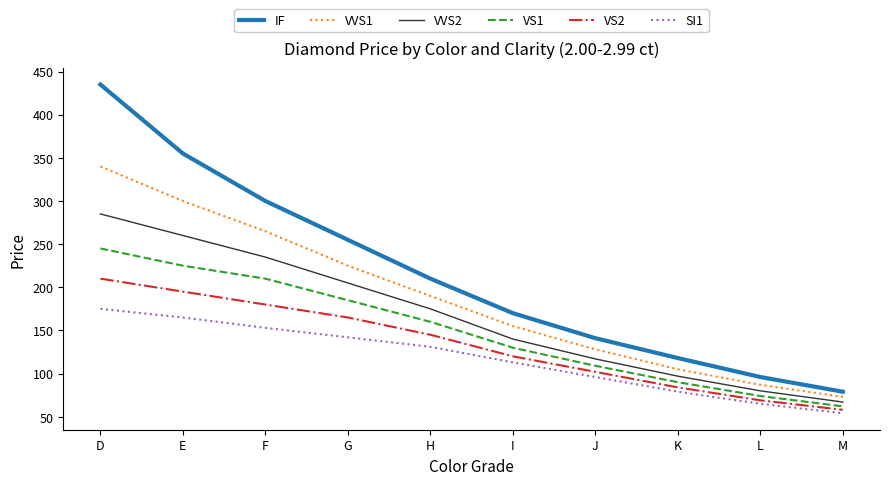

Reading left to right, transcribe all the data shown in this chart.

IF: 435	355	300	255	210	170	141	118	96	79
VVS1: 340	300	265	225	190	155	128	105	87	73
VVS2: 285	260	235	205	175	140	117	97	80	67
VS1: 245	225	210	185	160	130	109	90	74	62
VS2: 210	195	180	165	145	120	102	84	69	58
SI1: 175	165	153	142	131	113	96	79	65	54